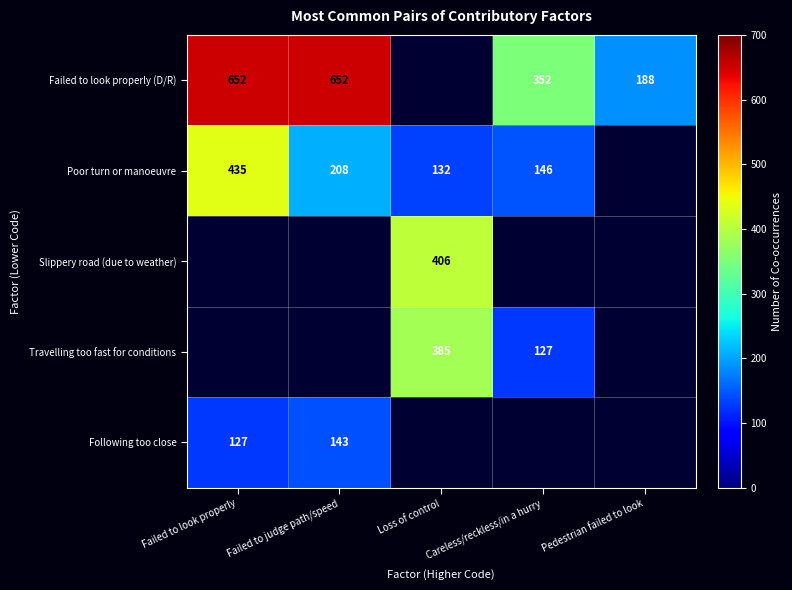

What is the difference between the highest and lowest values at Careless/reckless/in a hurry?

225.0